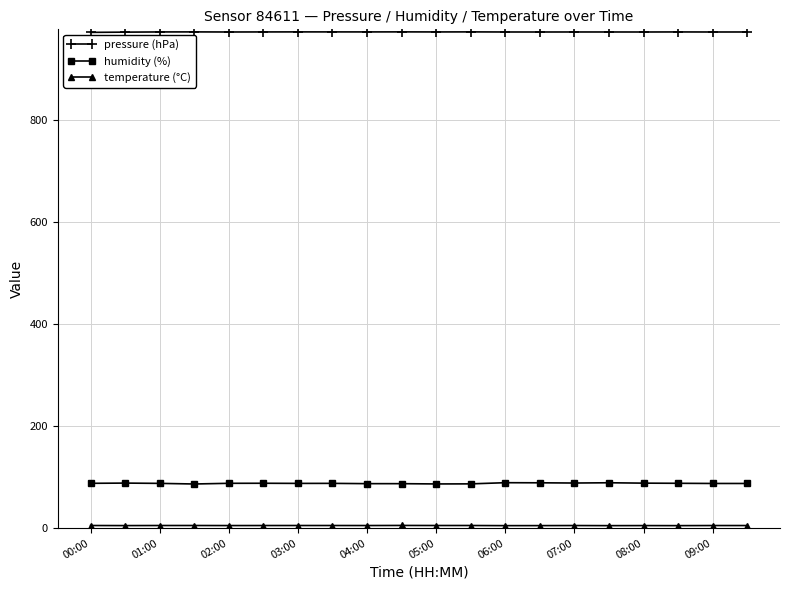

Which series has the widest spread of values?

humidity (%)